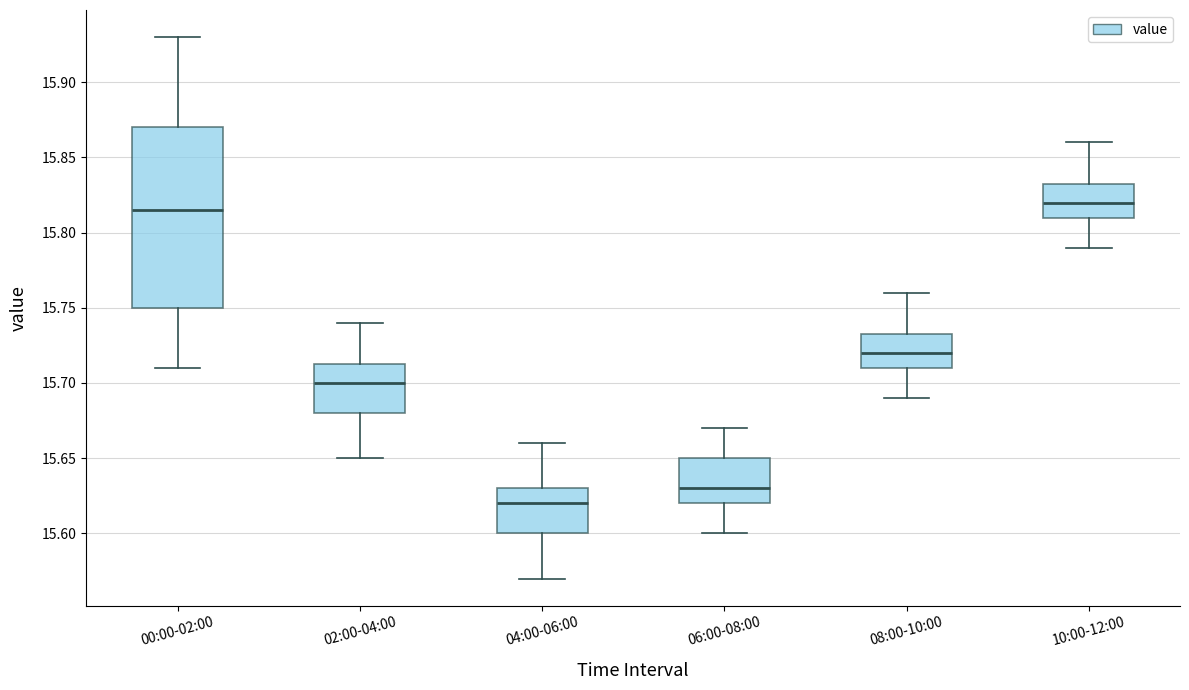

Reading left to right, transcribe this box plot: for each box, give where its median line is, the range the box spans, and where its two whiskers end, as read against the y-axis. The values are not printed on the chart, so give them approximately, as read against the axis.

00:00-02:00: median 15.815, box 15.750 to 15.870, whiskers 15.710 to 15.930
02:00-04:00: median 15.700, box 15.680 to 15.715, whiskers 15.650 to 15.740
04:00-06:00: median 15.620, box 15.600 to 15.630, whiskers 15.570 to 15.660
06:00-08:00: median 15.630, box 15.620 to 15.650, whiskers 15.600 to 15.670
08:00-10:00: median 15.720, box 15.710 to 15.735, whiskers 15.690 to 15.760
10:00-12:00: median 15.820, box 15.810 to 15.835, whiskers 15.790 to 15.860